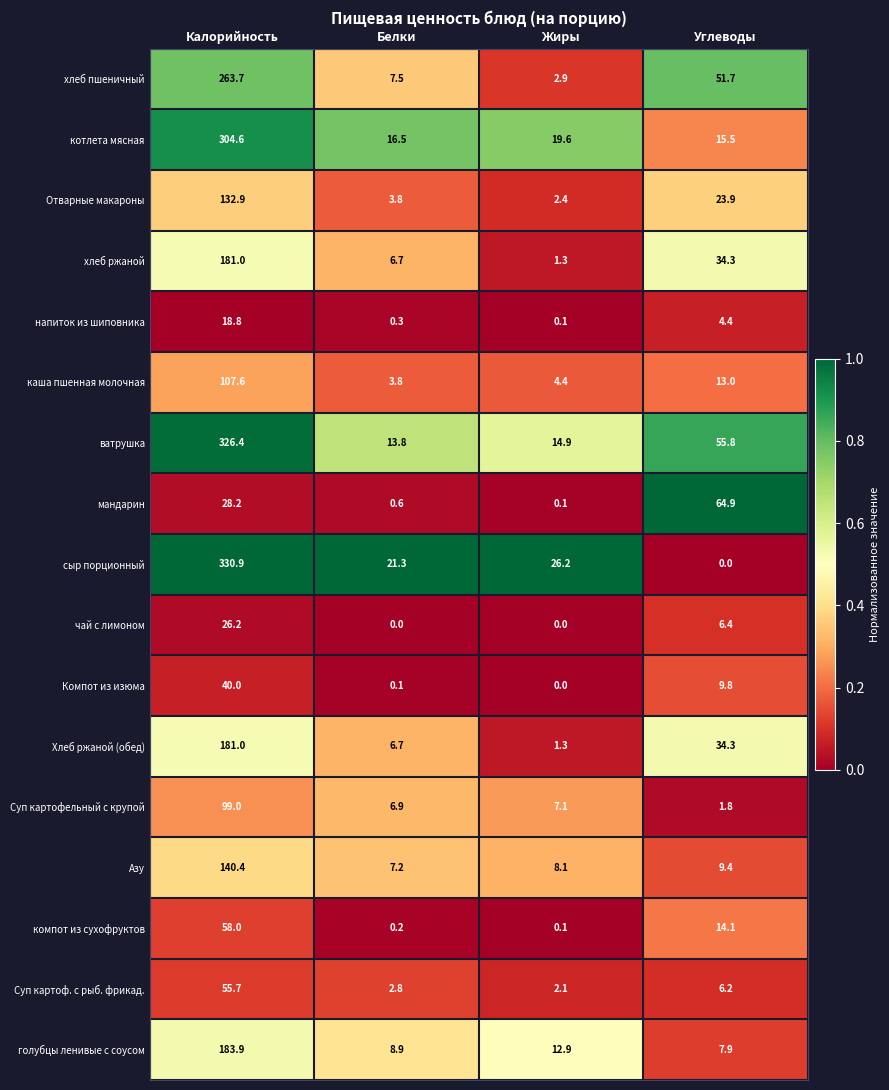

What is the approximate value of ватрушка at Жиры?

14.9